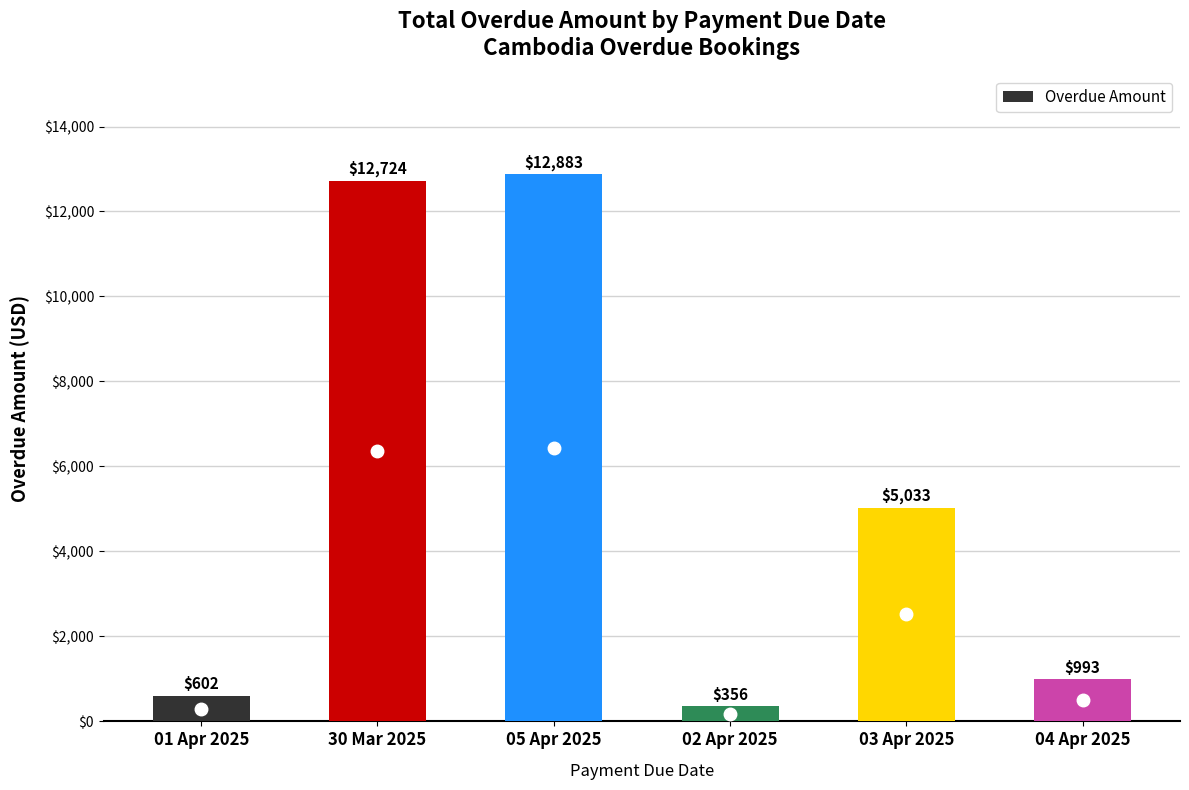

List the labels in order of value, smallest first.

02 Apr 2025, 01 Apr 2025, 04 Apr 2025, 03 Apr 2025, 30 Mar 2025, 05 Apr 2025